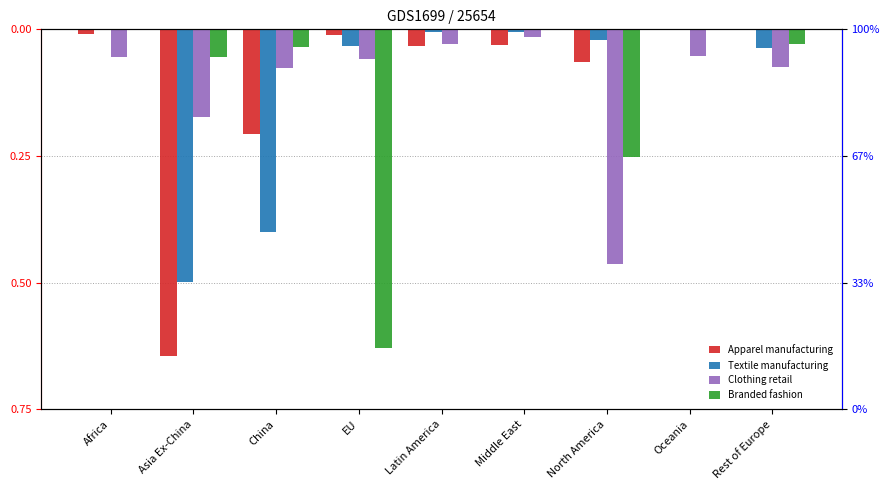

Reading left to right, extract all data points from this chart.

Apparel manufacturing: Africa=-0.0	Asia Ex-China=-0.6	China=-0.2	EU=-0.0	Latin America=-0.0	Middle East=-0.0	North America=-0.1	Oceania=0.0	Rest of Europe=0.0
Textile manufacturing: Africa=0.0	Asia Ex-China=-0.5	China=-0.4	EU=-0.0	Latin America=-0.0	Middle East=-0.0	North America=-0.0	Oceania=-0.0	Rest of Europe=-0.0
Clothing retail: Africa=-0.1	Asia Ex-China=-0.2	China=-0.1	EU=-0.1	Latin America=-0.0	Middle East=-0.0	North America=-0.5	Oceania=-0.1	Rest of Europe=-0.1
Branded fashion: Africa=0.0	Asia Ex-China=-0.1	China=-0.0	EU=-0.6	Latin America=0.0	Middle East=0.0	North America=-0.3	Oceania=0.0	Rest of Europe=-0.0